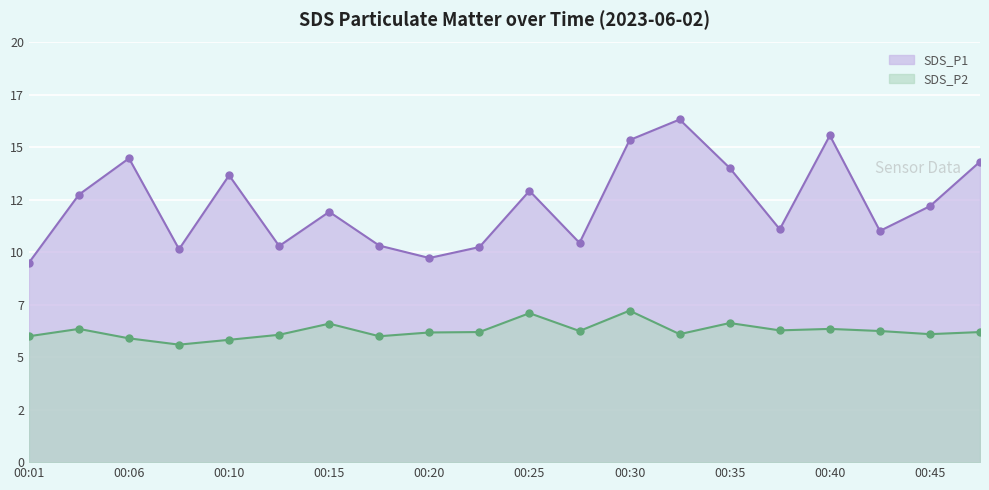

What is the spread (max minus min) of values at 00:06?

8.6